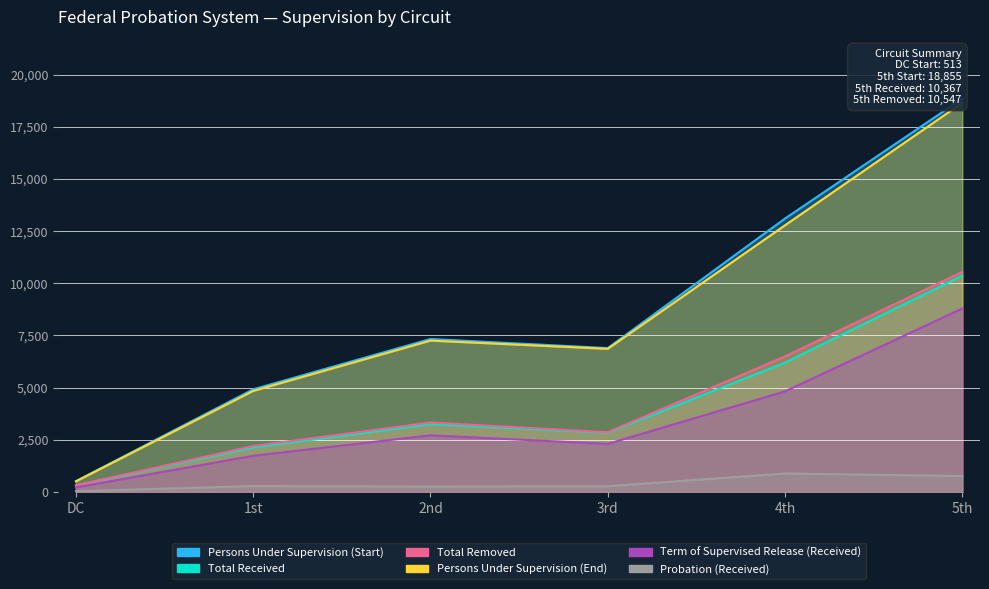

What position from the right is DC?

6